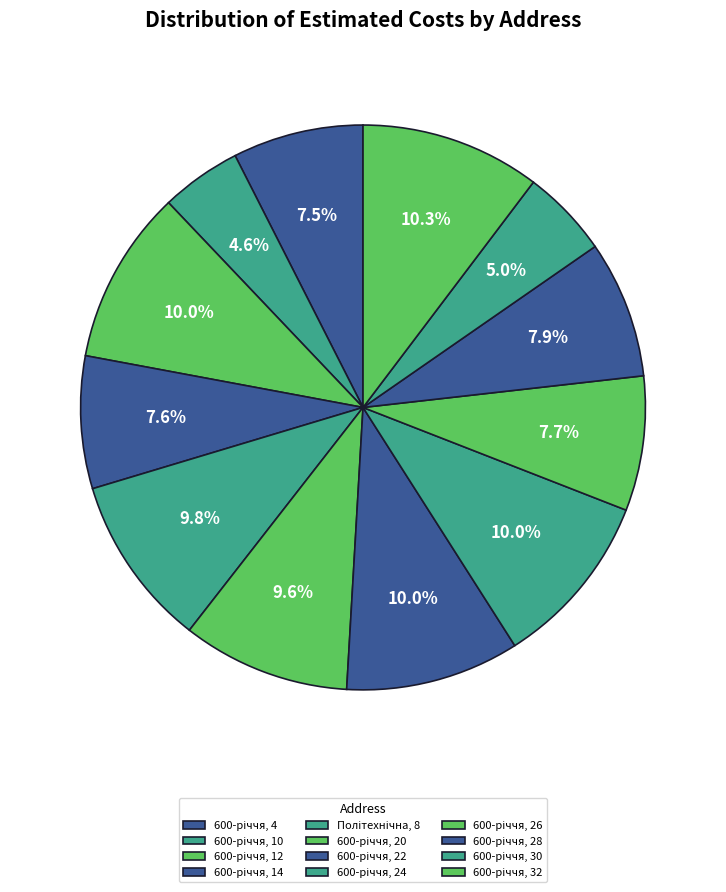

How many segments does this pie chart have?

12